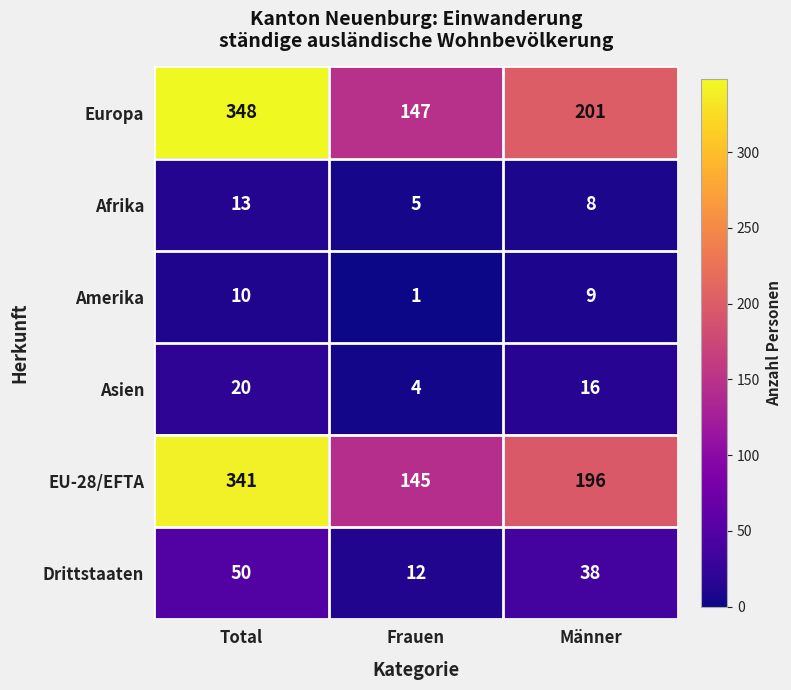

Reading left to right, transcribe all the data shown in this chart.

Europa: Total=348	Frauen=147	Männer=201
Afrika: Total=13	Frauen=5	Männer=8
Amerika: Total=10	Frauen=1	Männer=9
Asien: Total=20	Frauen=4	Männer=16
EU-28/EFTA: Total=341	Frauen=145	Männer=196
Drittstaaten: Total=50	Frauen=12	Männer=38